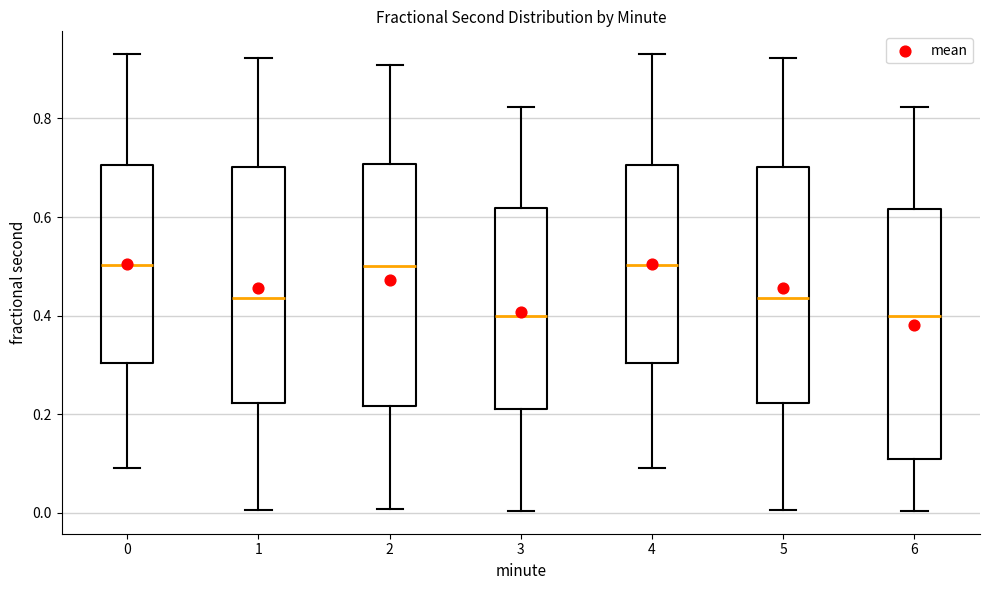

Reading left to right, transcribe this box plot: for each box, give where its median line is, the range the box spans, and where its two whiskers end, as read against the y-axis. The values are not printed on the chart, so give them approximately, as read against the axis.

0: median 0.50, box 0.30 to 0.70, whiskers 0.10 to 0.94
1: median 0.44, box 0.22 to 0.70, whiskers 0.00 to 0.92
2: median 0.50, box 0.22 to 0.70, whiskers 0.00 to 0.90
3: median 0.40, box 0.22 to 0.62, whiskers 0.00 to 0.82
4: median 0.50, box 0.30 to 0.70, whiskers 0.10 to 0.94
5: median 0.44, box 0.22 to 0.70, whiskers 0.00 to 0.92
6: median 0.40, box 0.10 to 0.62, whiskers 0.00 to 0.82